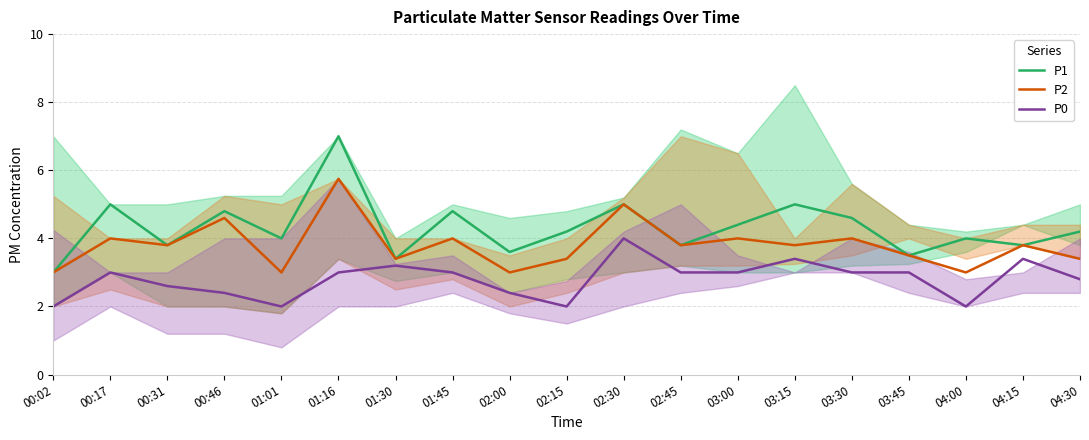

In P0, how many points are higher than both neighbors (excluding endpoints)?

5